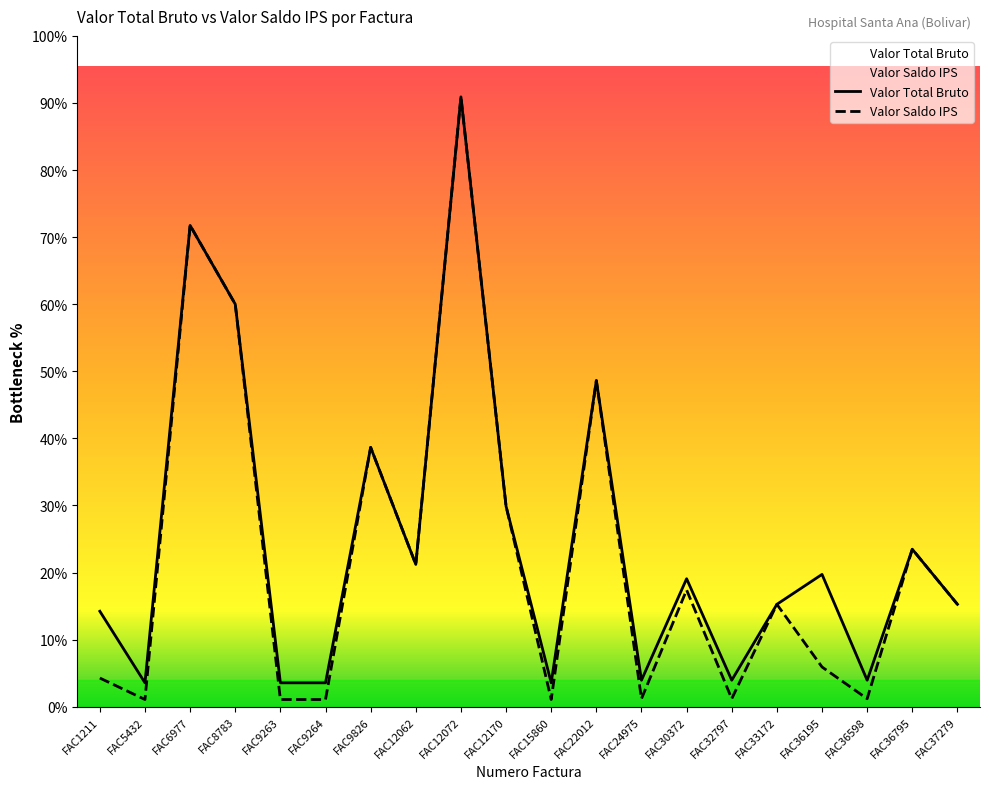

True or false: Valor Total Bruto and Valor Saldo IPS cross at least once.

False